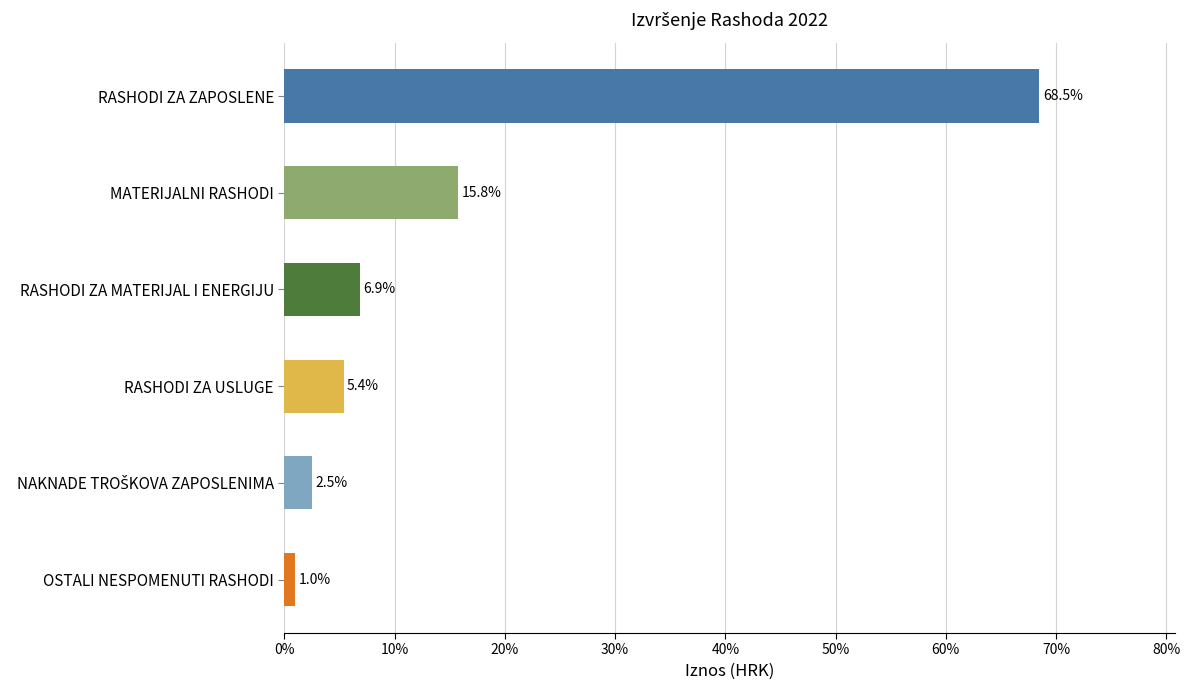

Is it true that the value at RASHODI ZA ZAPOSLENE is 68.5?

True